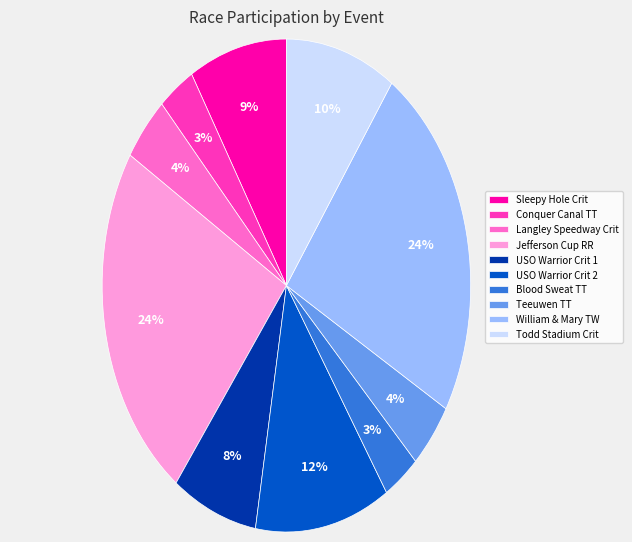

Is there any slice that represents more than half of the pie?

No